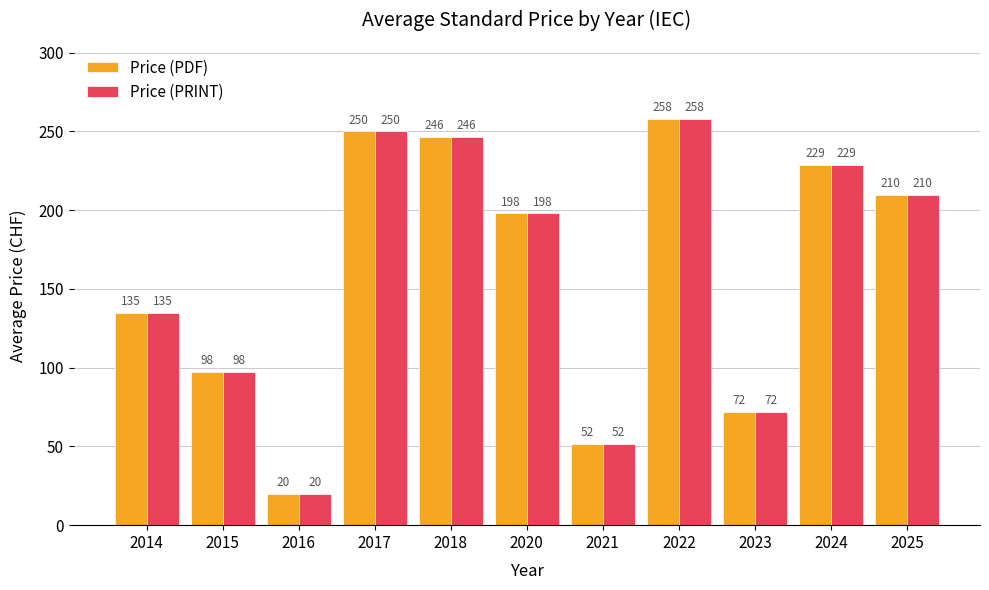

Count the number of data series in this chart.

2